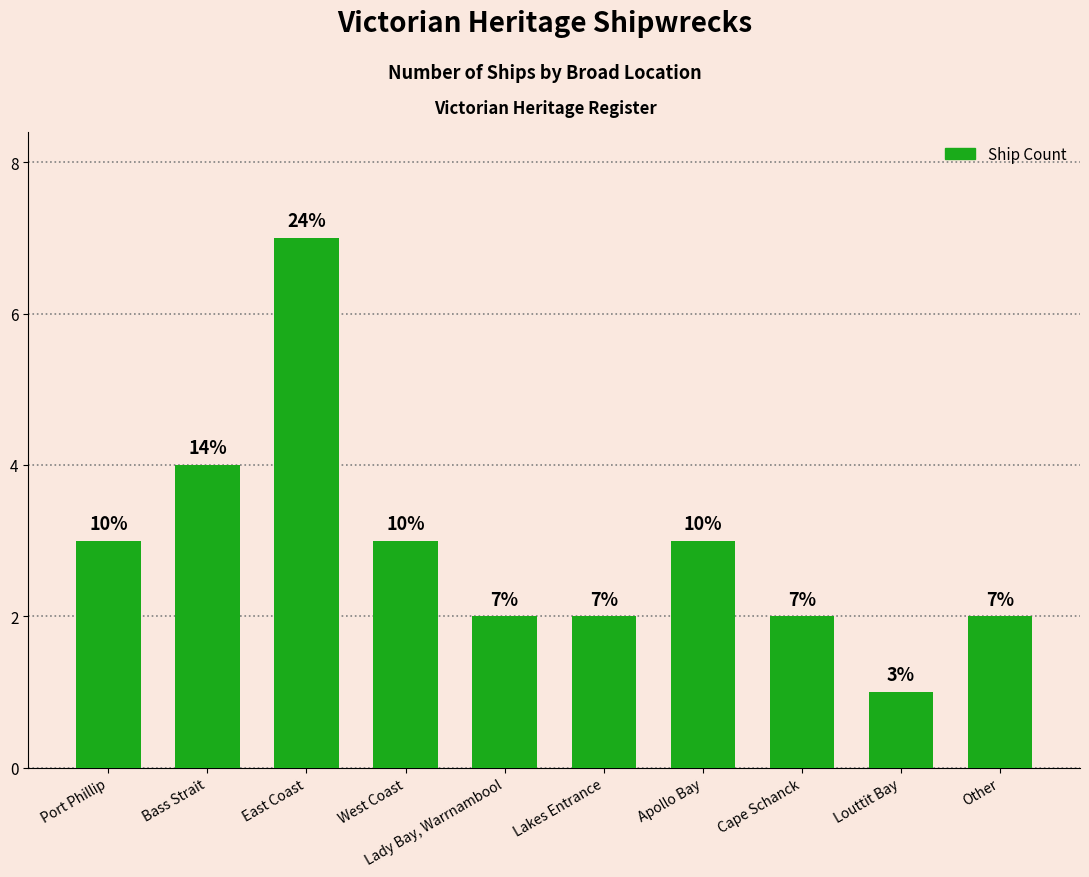

Which has a higher value, Apollo Bay or Lakes Entrance?

Apollo Bay